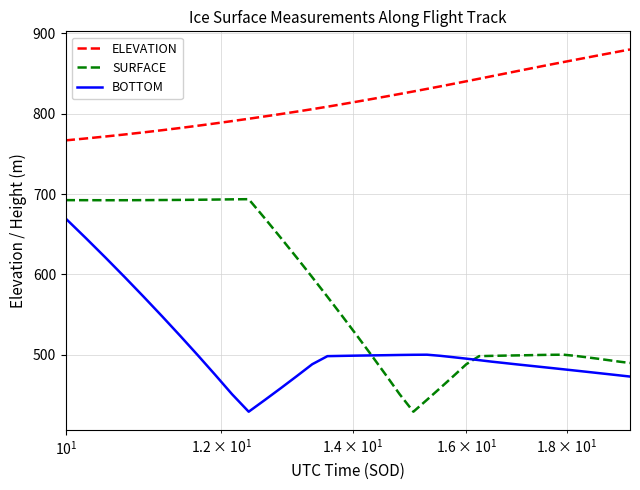

What is the sum of all SURFACE values?

22465.9